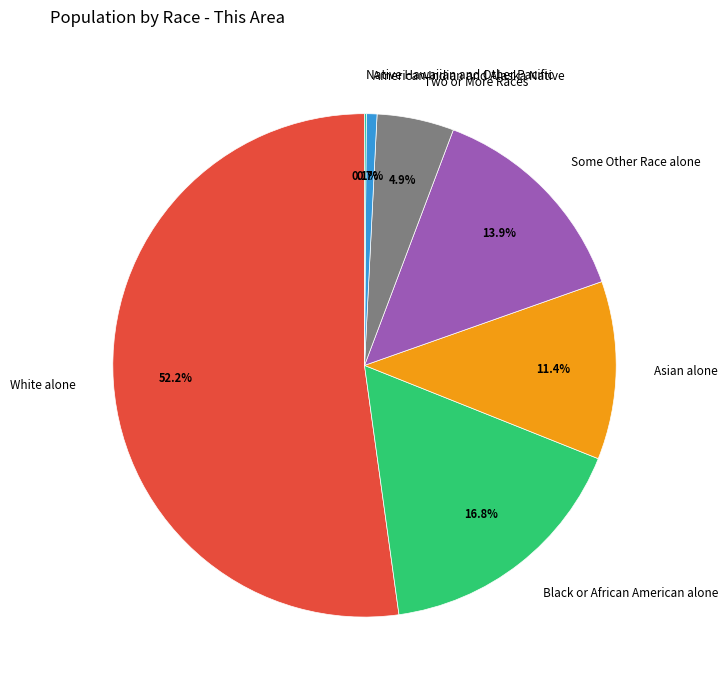

Is Black or African American alone the majority of the pie?

No